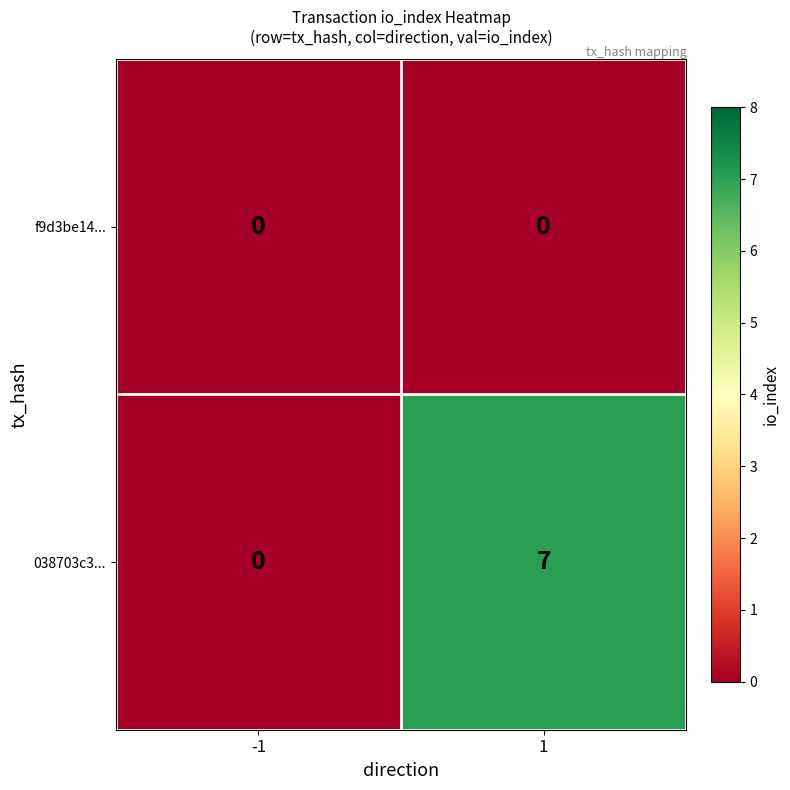

True or false: f9d3be14... has a value of 0 at 1.

True